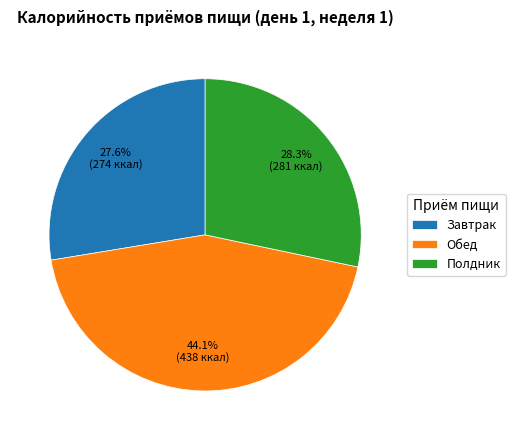

What is the ratio of the value at Завтрак to the value at Полдник?

1.0